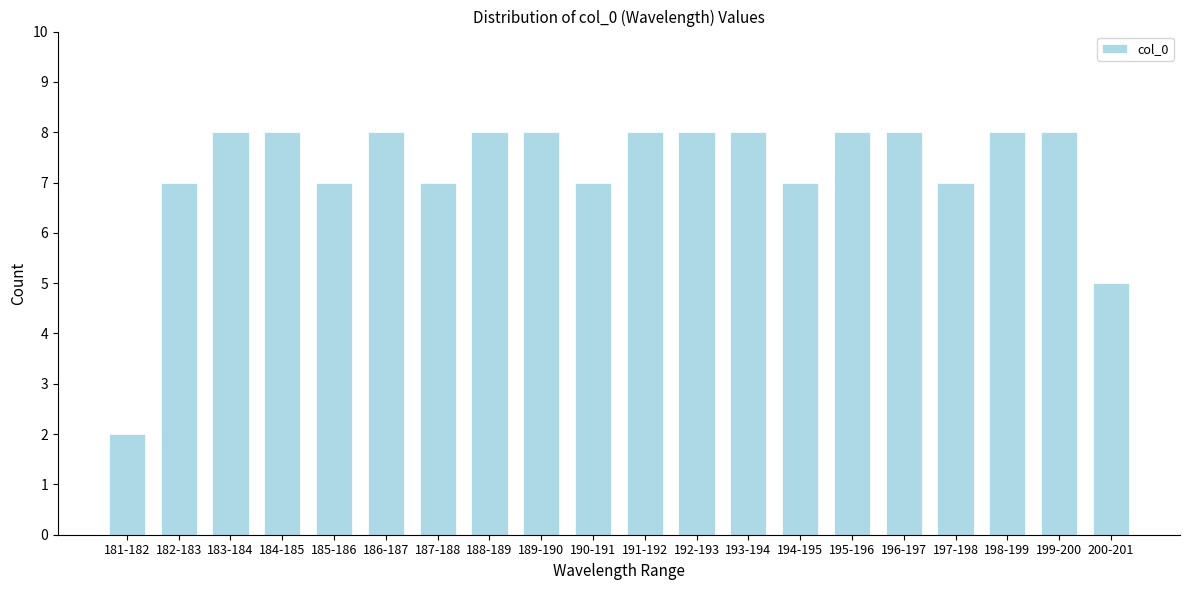

Reading left to right, extract all data points from this chart.

2	7	8	8	7	8	7	8	8	7	8	8	8	7	8	8	7	8	8	5